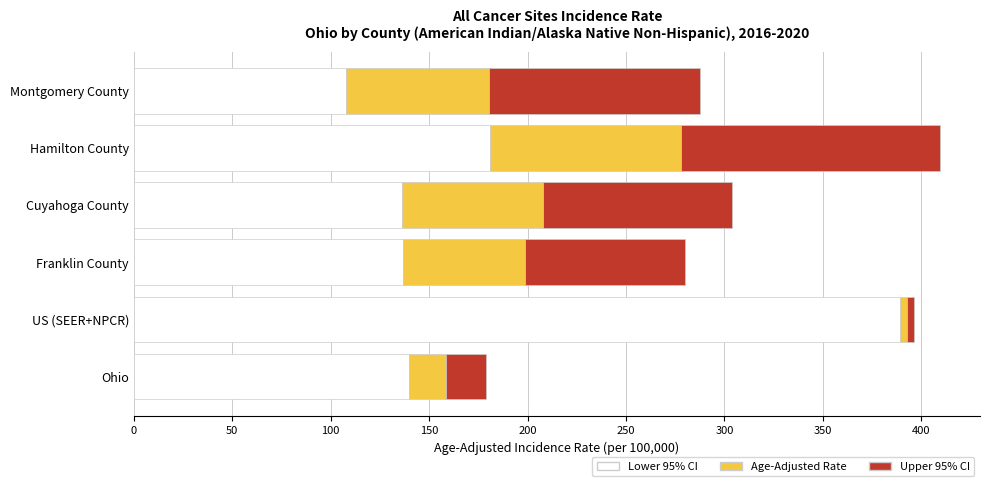

What is the total value across all series at Franklin County?

280.2